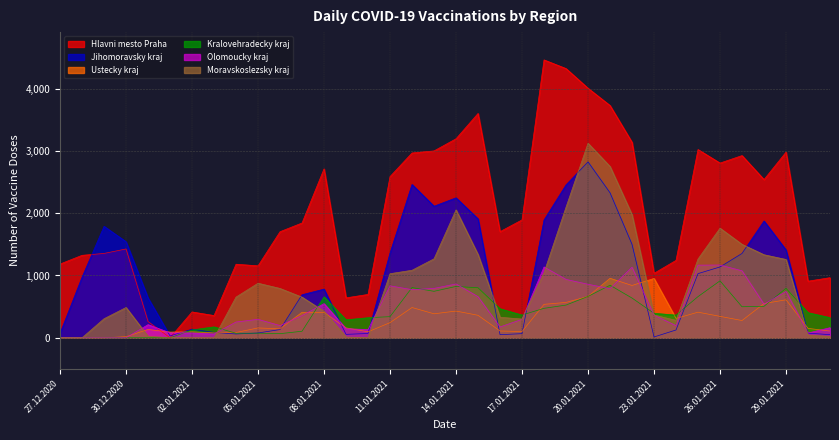

Between 04.01.2021 and 23.01.2021, which series saw the biggest shift?

Ustecky kraj